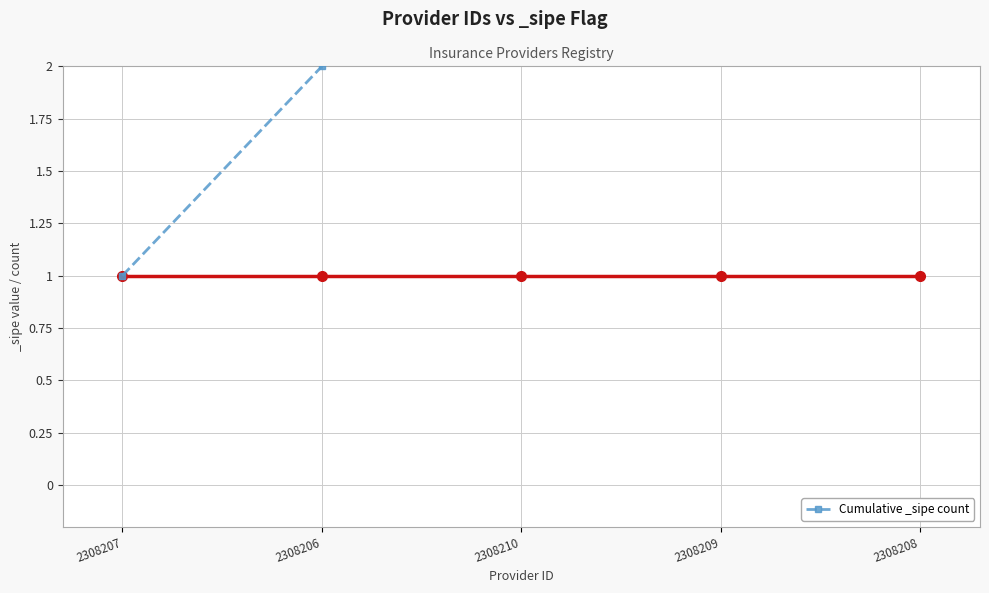

What is the change in value from 2308206 to 2308208?

+3